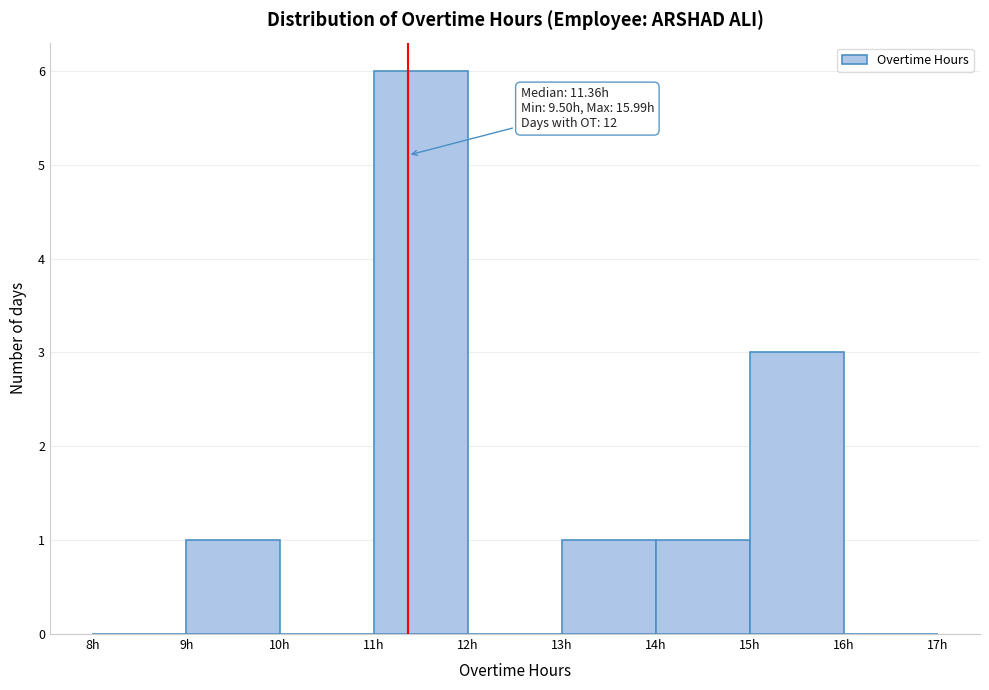

Which range on the x-axis has the tallest bar?

11 to 12